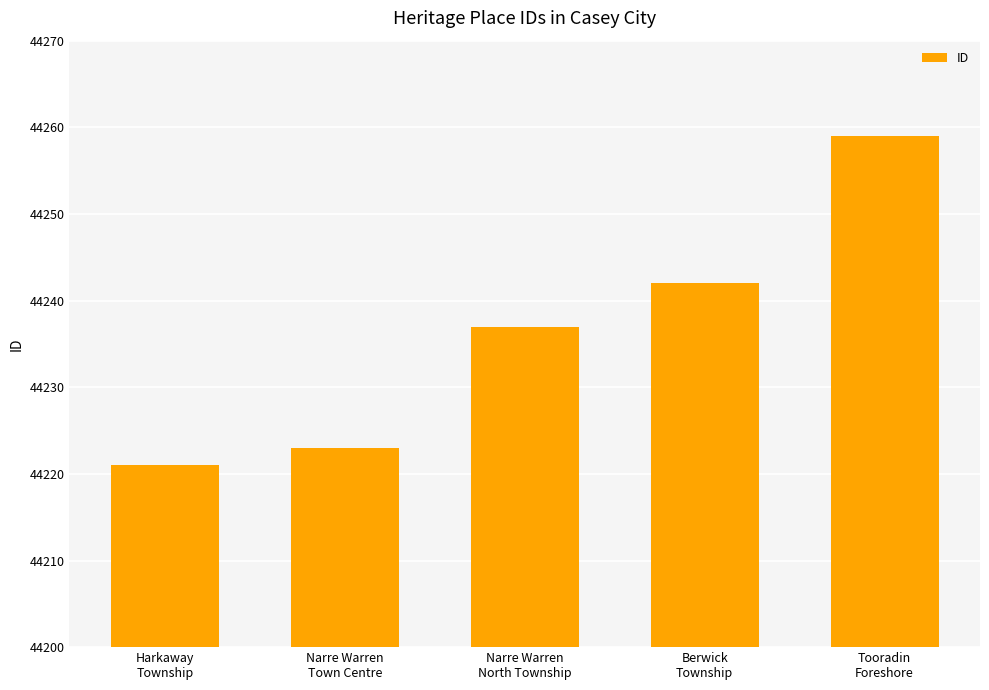

What is the label of the 3rd bar from the left?

Narre Warren
North Township